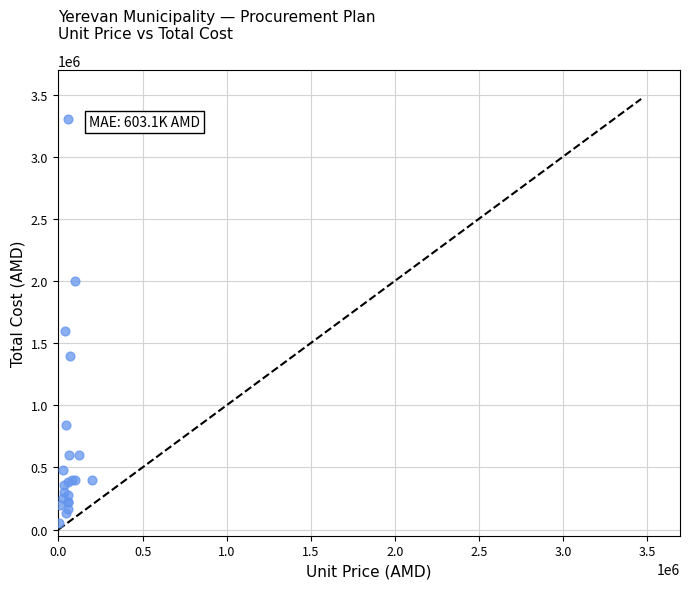

What Y value in the scatter plot is closest to 1675000?

1600000